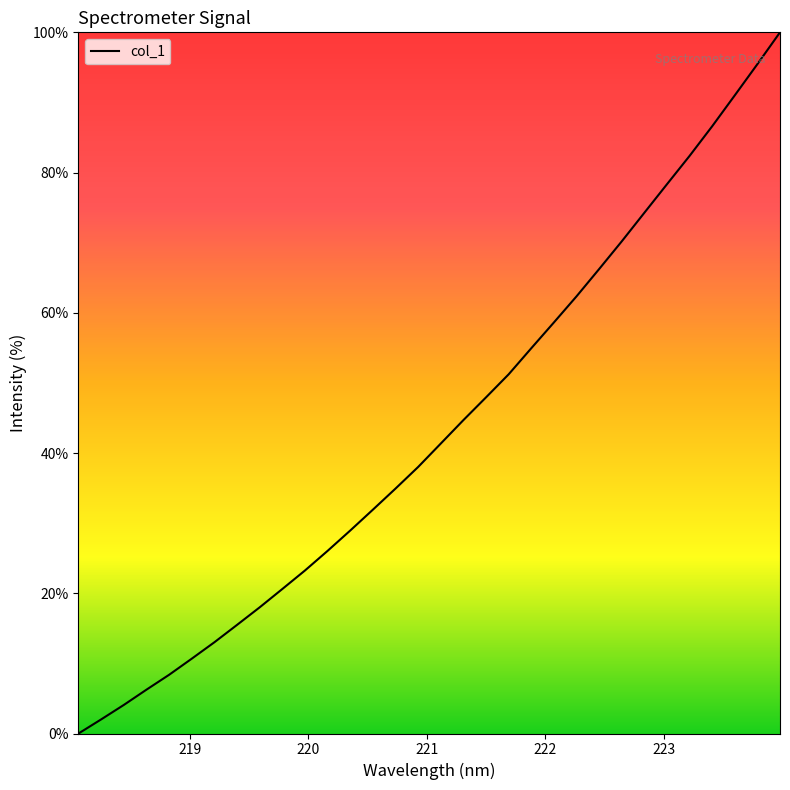

What is the greatest value displayed?

100.0